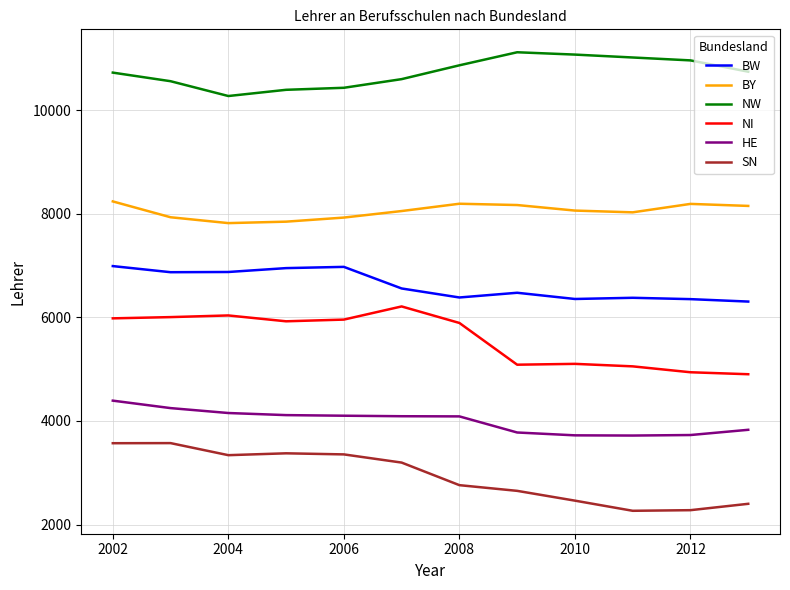

List the series in order of their peak value, highest first.

NW, BY, BW, NI, HE, SN